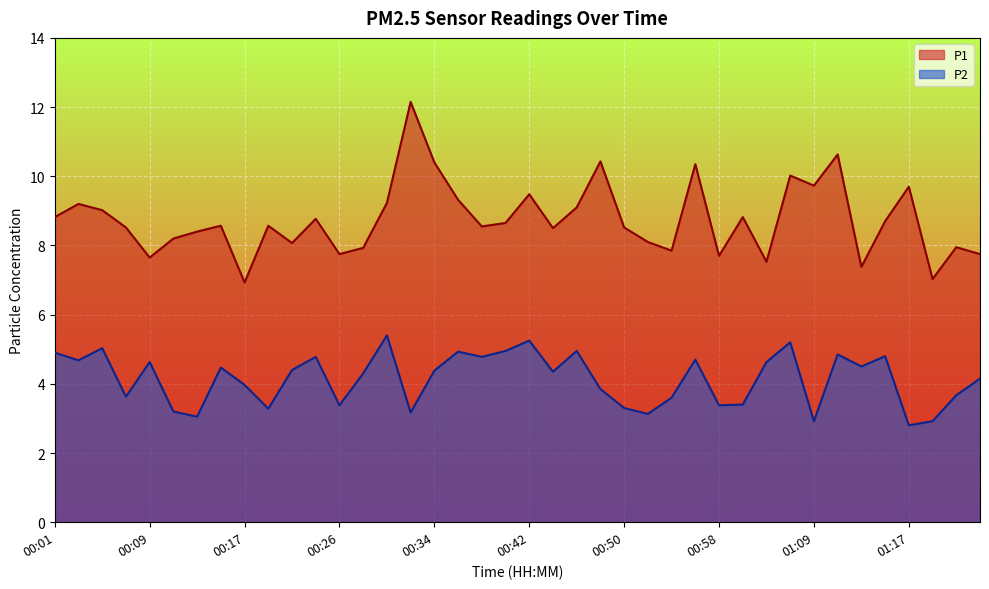

What is the smallest value displayed?

2.8